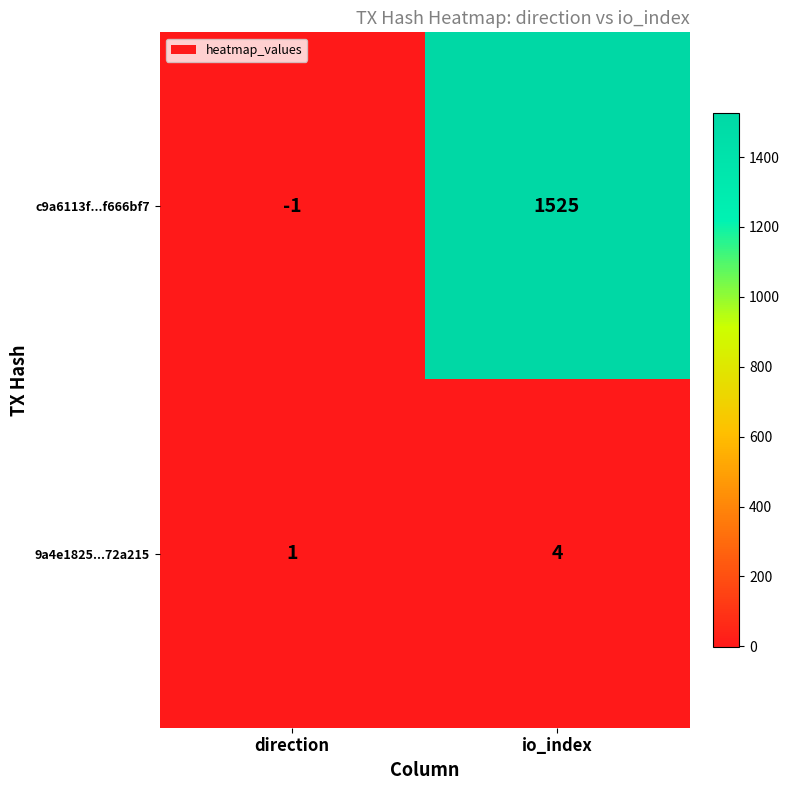

Is the value of c9a6113f...f666bf7 at io_index greater than the value of 9a4e1825...72a215 at direction?

Yes